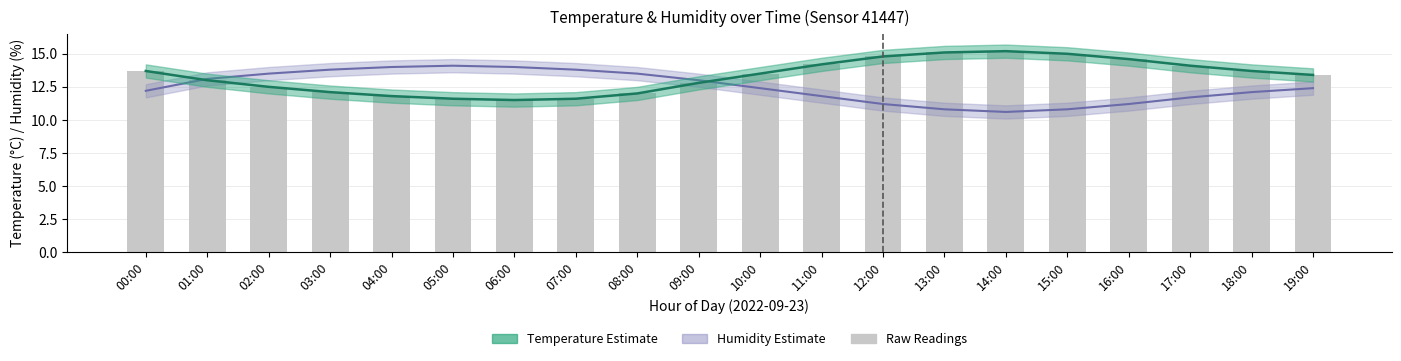

At how many categories does at least one series exceed 12?

20